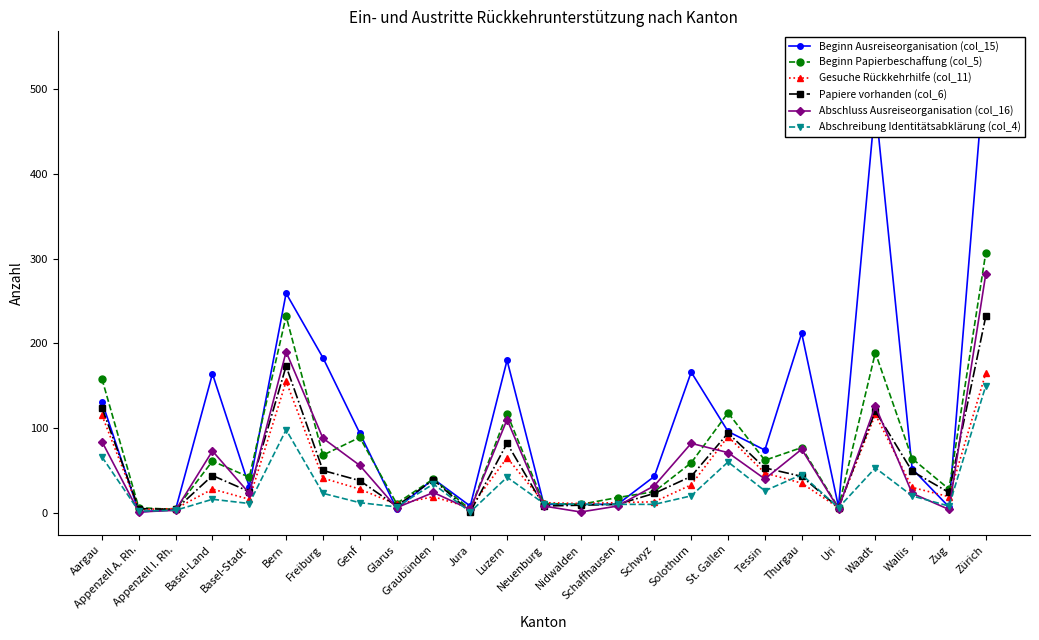

Which series has the largest total across all categories?

Beginn Ausreiseorganisation (col_15)